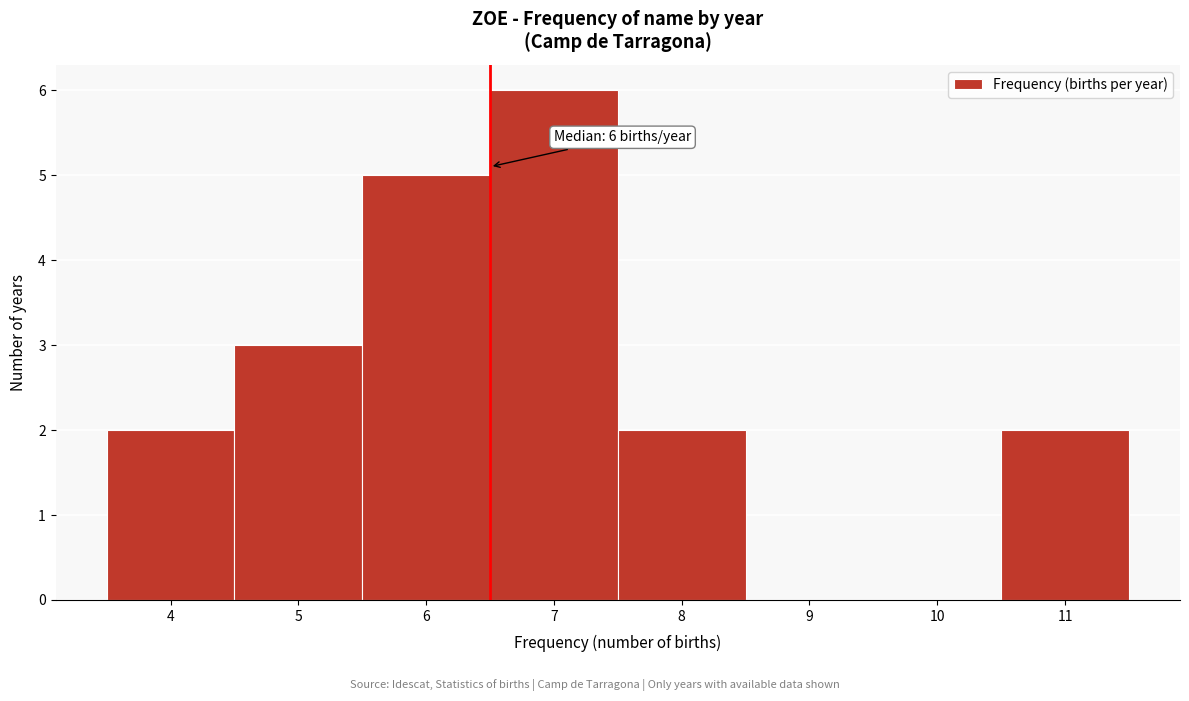

Which range on the x-axis has the tallest bar?

6.5 to 7.5